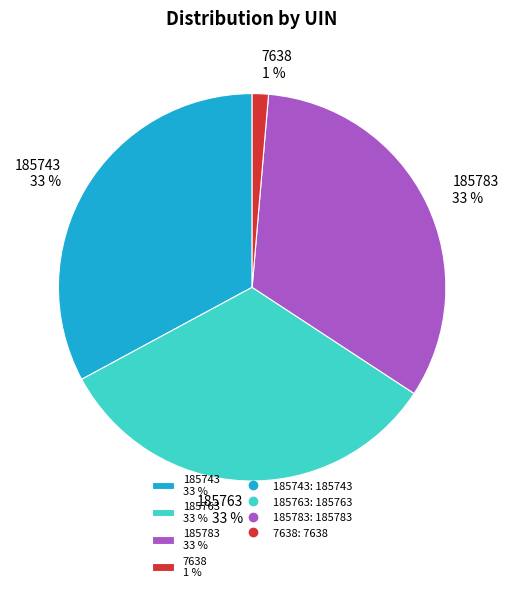

Count the number of slices in the pie.

4